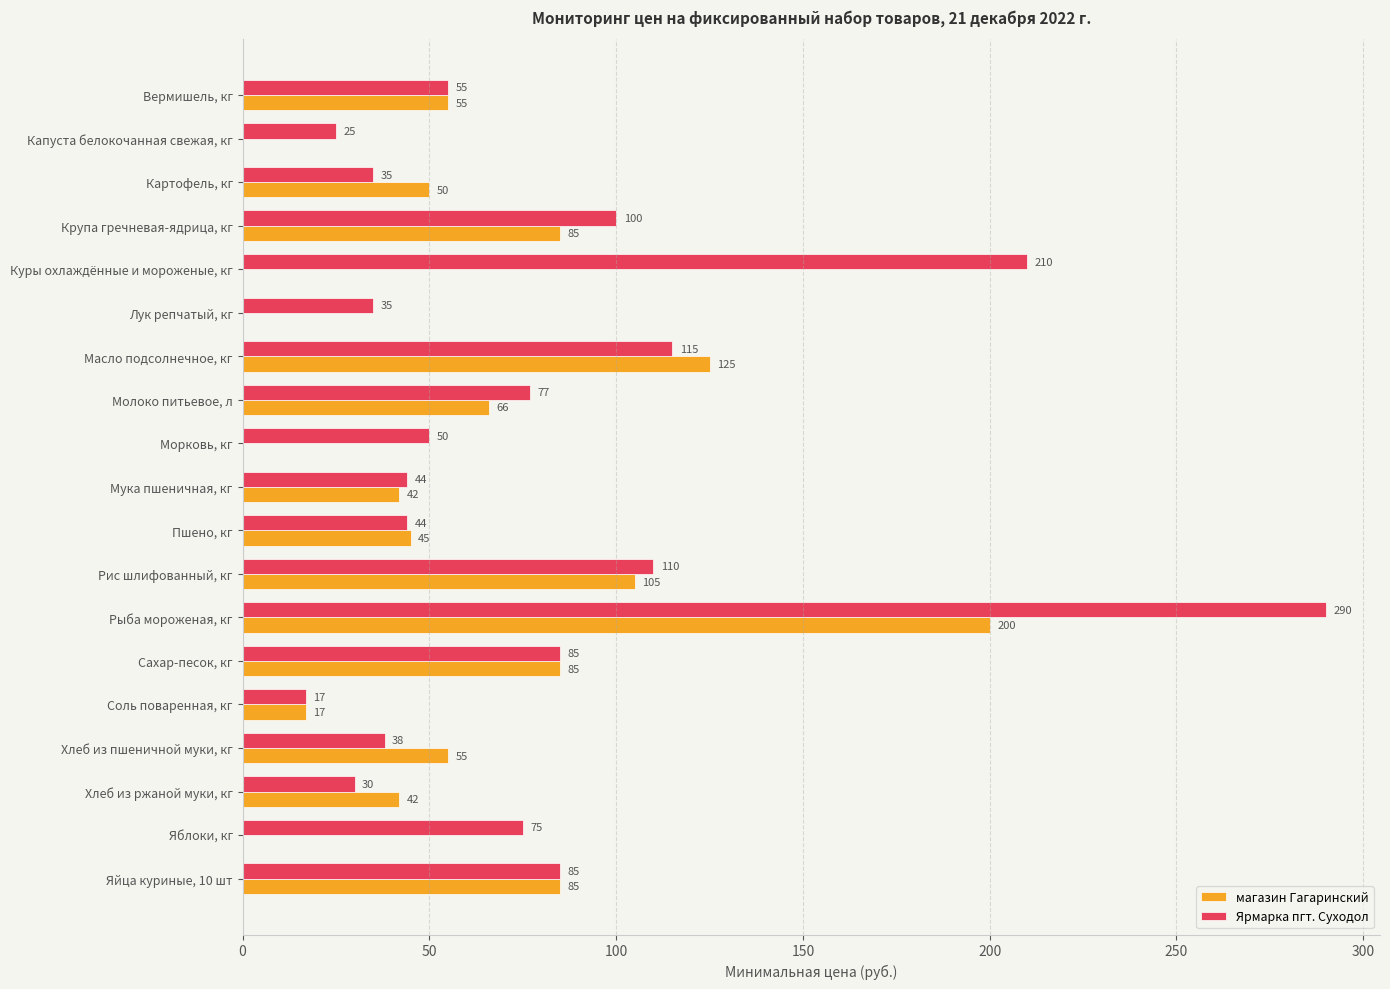

Is the value of магазин Гагаринский at Рыба мороженая, кг greater than the value of Ярмарка пгт. Суходол at Капуста белокочанная свежая, кг?

Yes